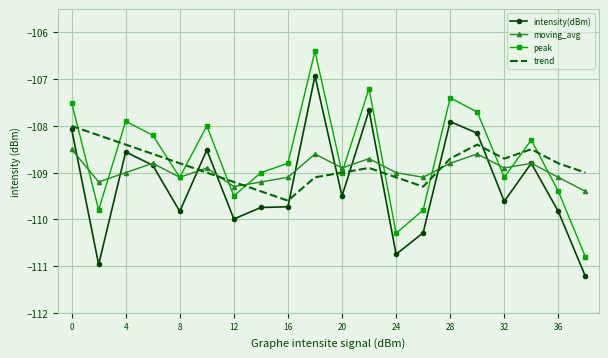

Which series has the widest spread of values?

peak